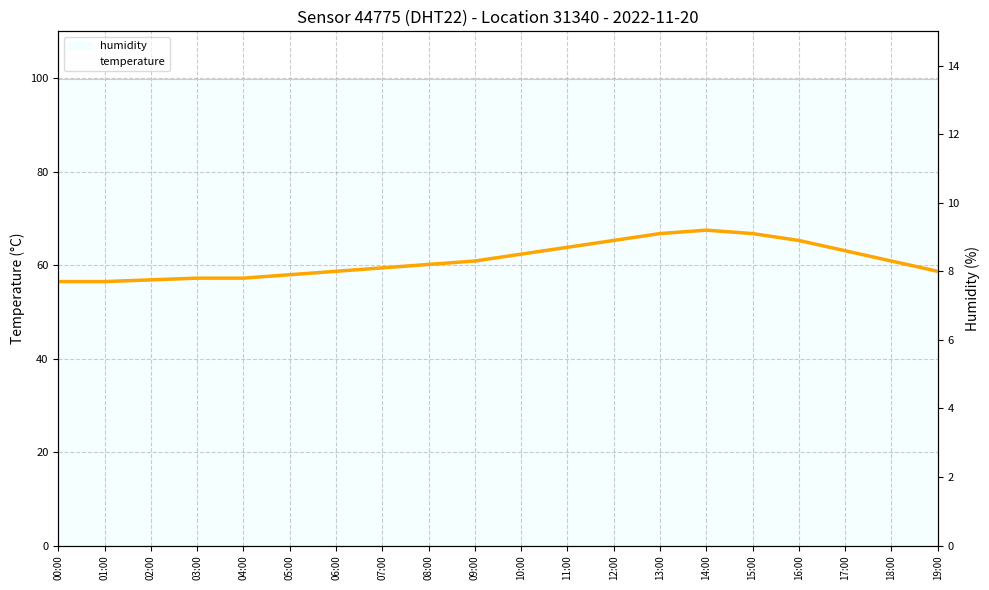

Does the chart display data point markers on the line(s)?

No